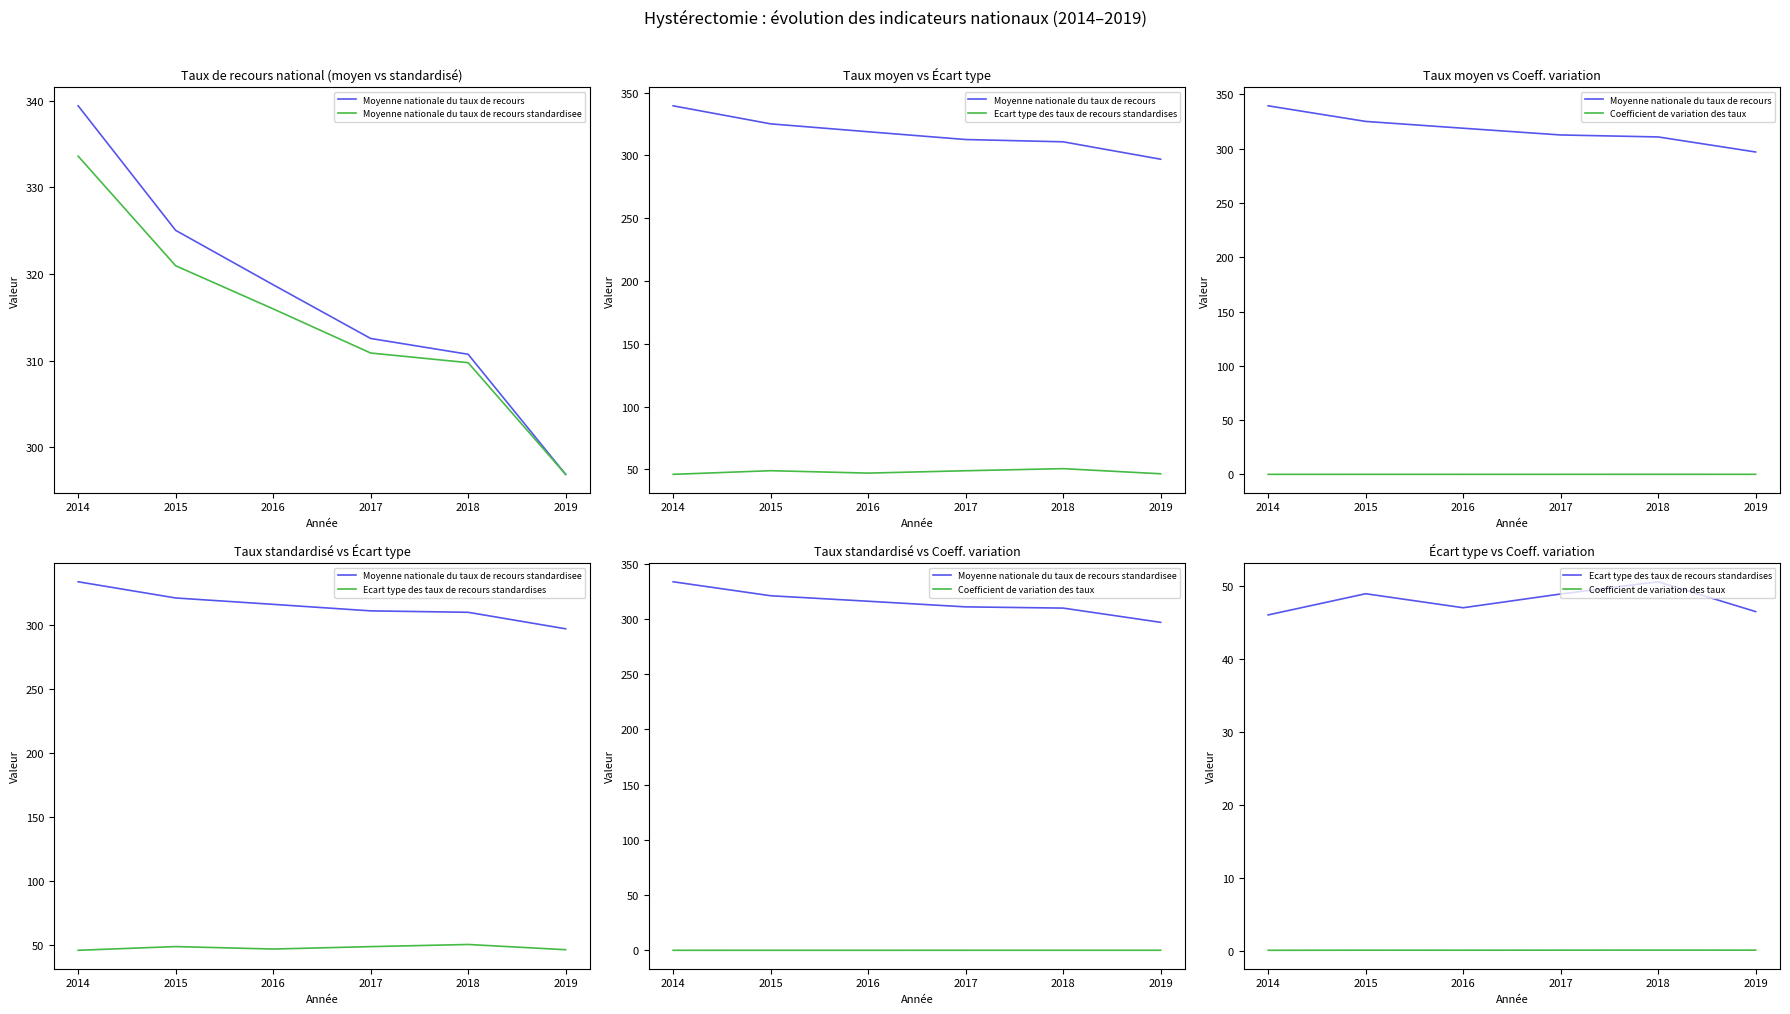

Which series changed the most between 2015 and 2016?

Moyenne nationale du taux de recours